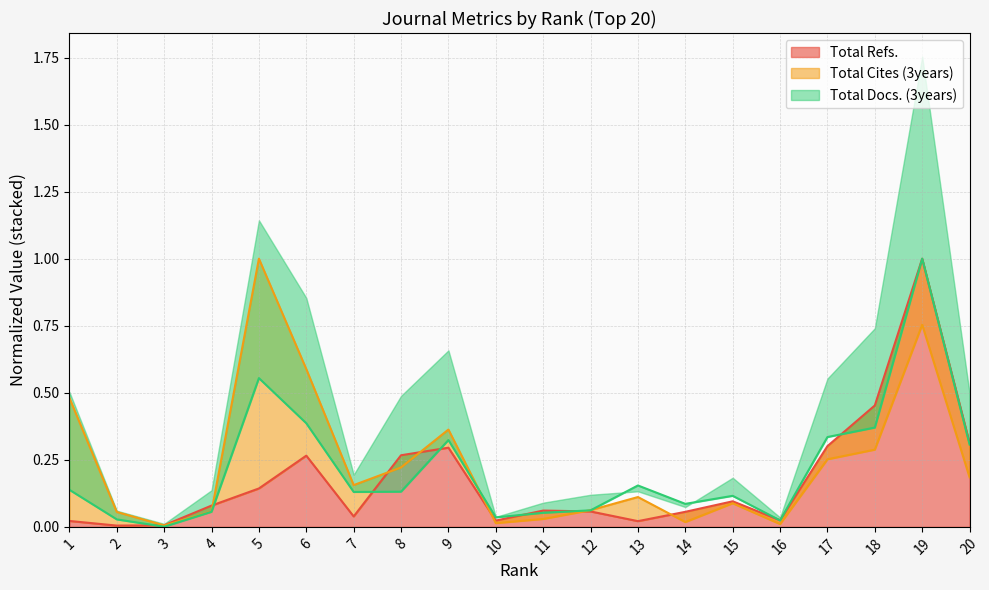

The value of Total Refs. at 18 is 0.5. True or false?

True